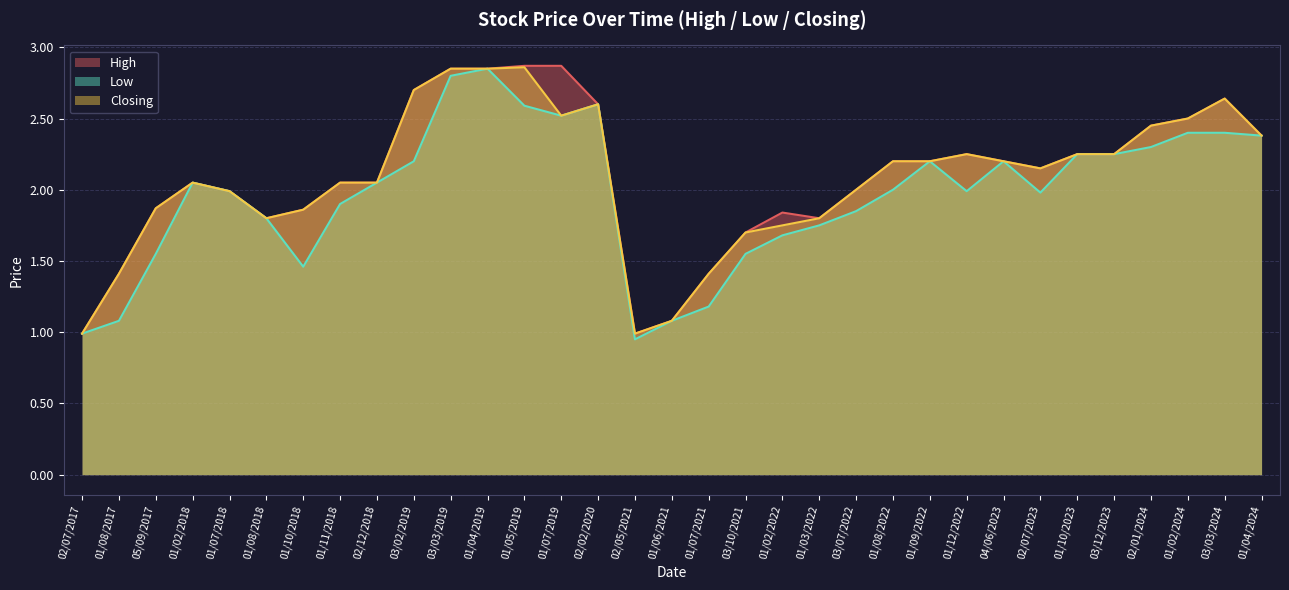

Reading left to right, transcribe all the data shown in this chart.

High: 1.0	1.4	1.9	2.0	2.0	1.8	1.9	2.0	2.0	2.7	2.9	2.9	2.9	2.9	2.6	1.0	1.1	1.4	1.7	1.8	1.8	2.0	2.2	2.2	2.2	2.2	2.1	2.2	2.2	2.5	2.5	2.6	2.4
Low: 1.0	1.1	1.6	2.0	2.0	1.8	1.5	1.9	2.0	2.2	2.8	2.9	2.6	2.5	2.6	0.9	1.1	1.2	1.6	1.7	1.8	1.9	2.0	2.2	2.0	2.2	2.0	2.2	2.2	2.3	2.4	2.4	2.4
Closing: 1.0	1.4	1.9	2.0	2.0	1.8	1.9	2.0	2.0	2.7	2.9	2.9	2.9	2.5	2.6	1.0	1.1	1.4	1.7	1.8	1.8	2.0	2.2	2.2	2.2	2.2	2.1	2.2	2.2	2.5	2.5	2.6	2.4